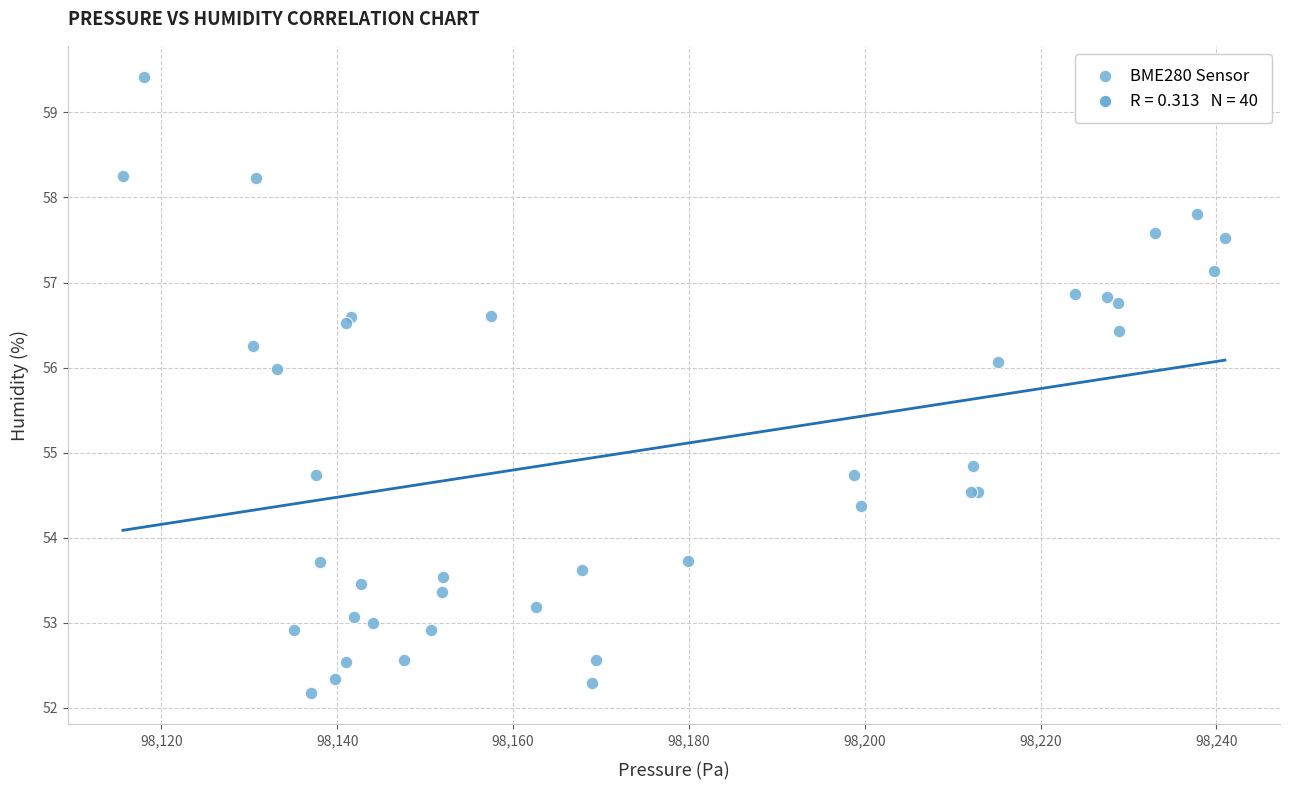

What Y value in the scatter plot is closest to 55?

54.8